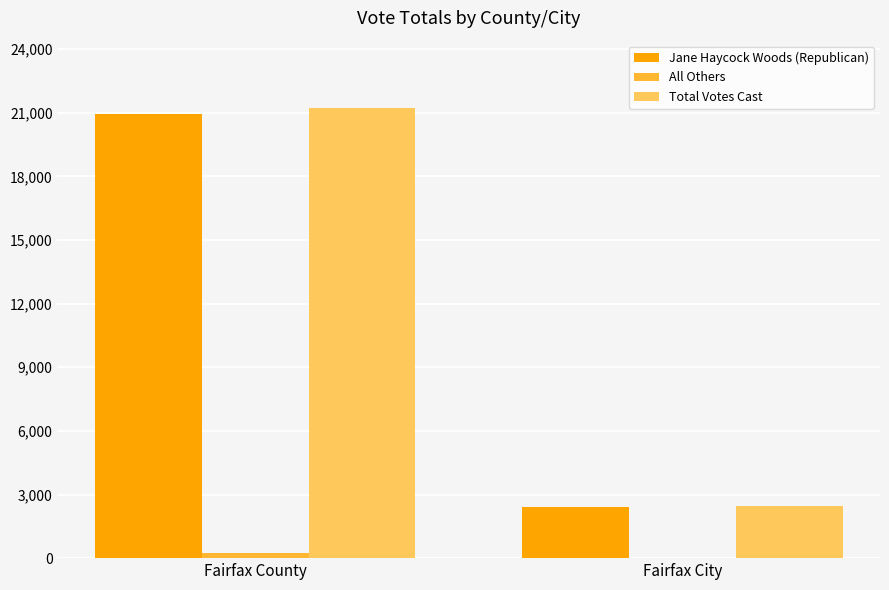

Where is Total Votes Cast nearest to the value 11834?

Fairfax City